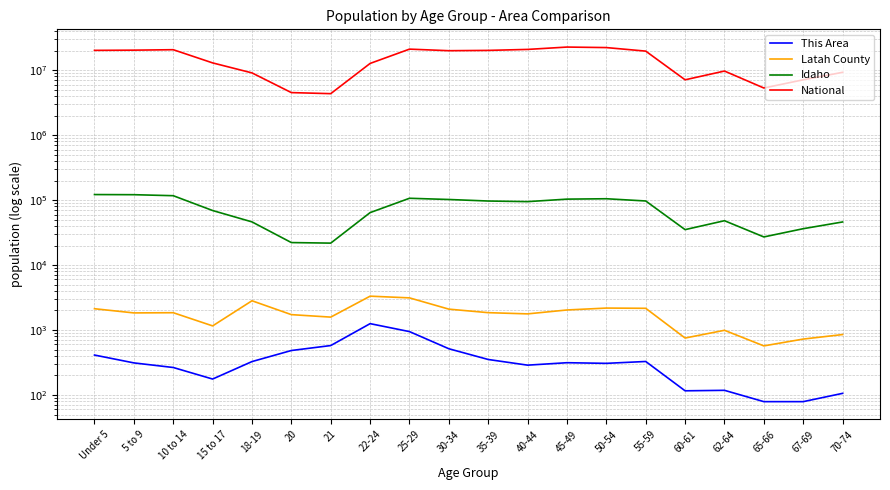

How many interior local peaks does the This Area series have?

4